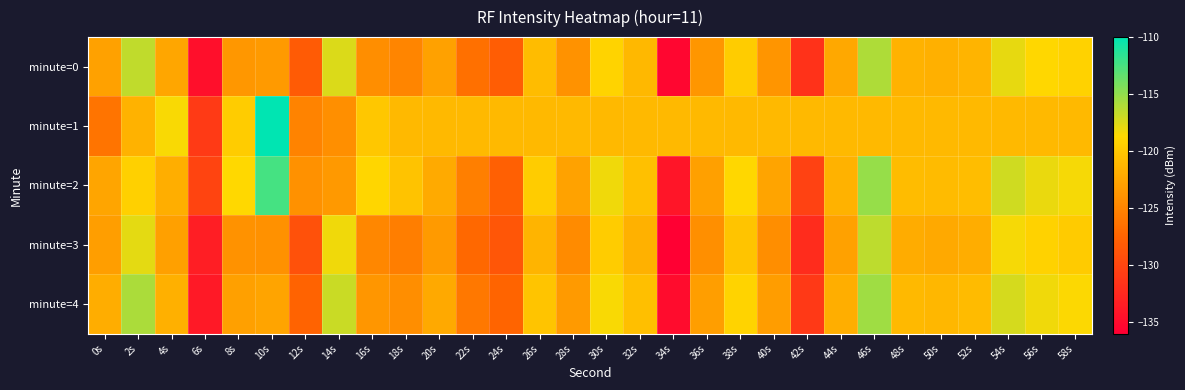

How many data points does each series have?

30